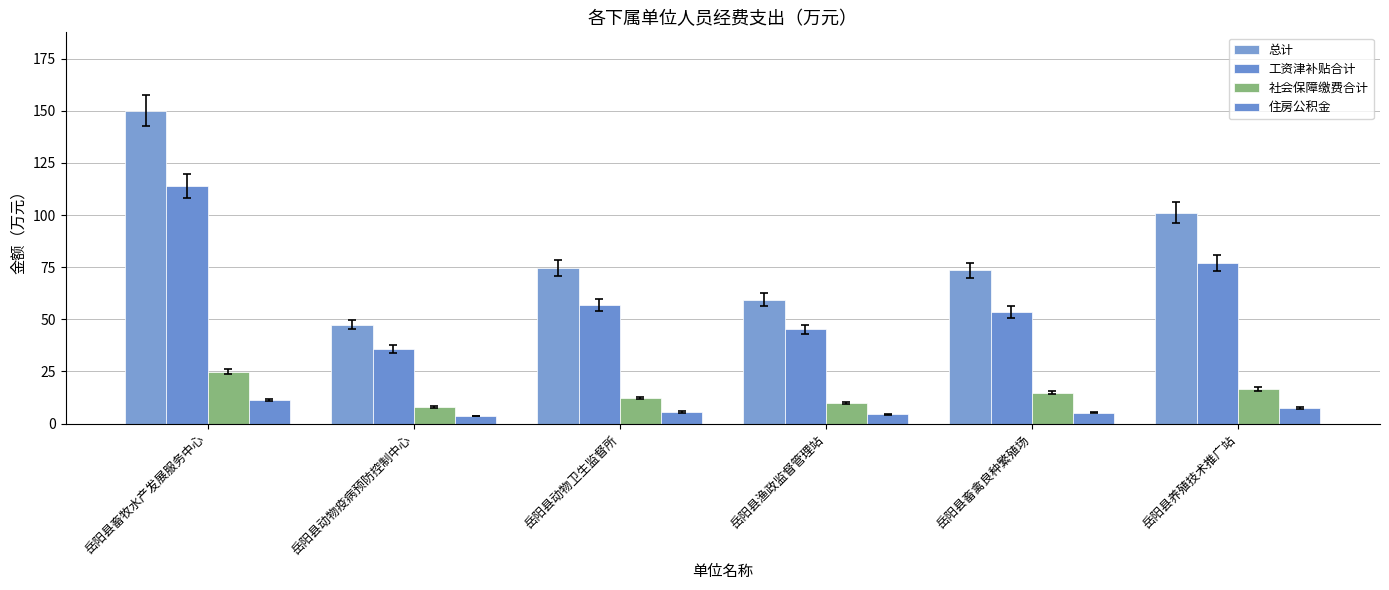

Which series has the largest range (max minus min)?

总计